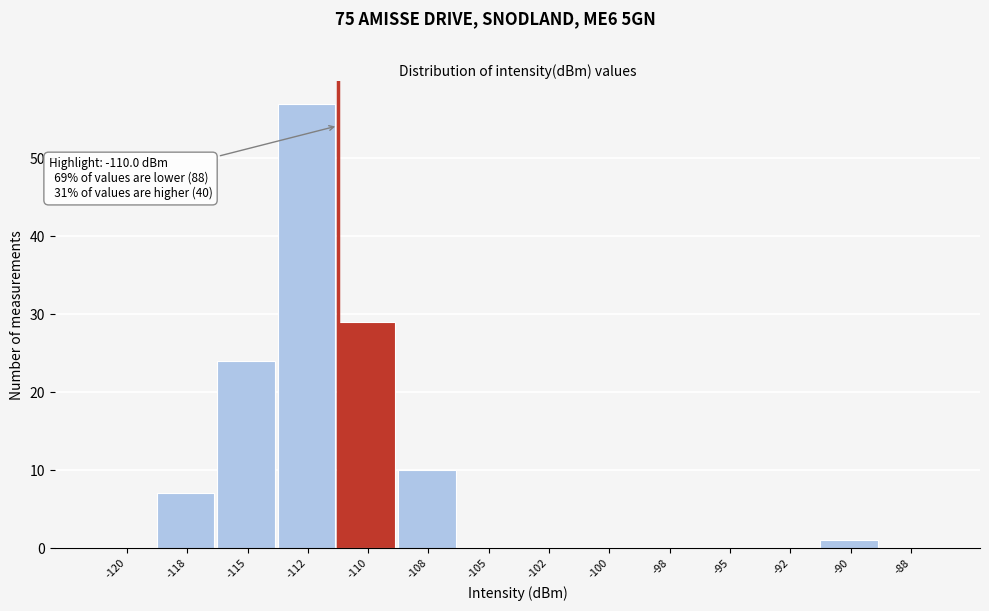

Reading left to right, what are all the values shown in this chart?

-120=0	-118=7	-115=24	-112=57	-110=29	-108=10	-105=0	-102=0	-100=0	-98=0	-95=0	-92=0	-90=1	-88=0